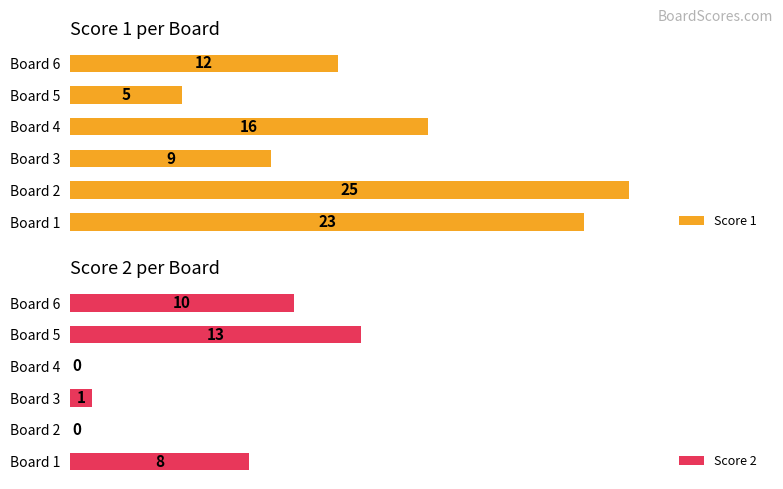

Where is Score 1 nearest to the value 15?

Board 4